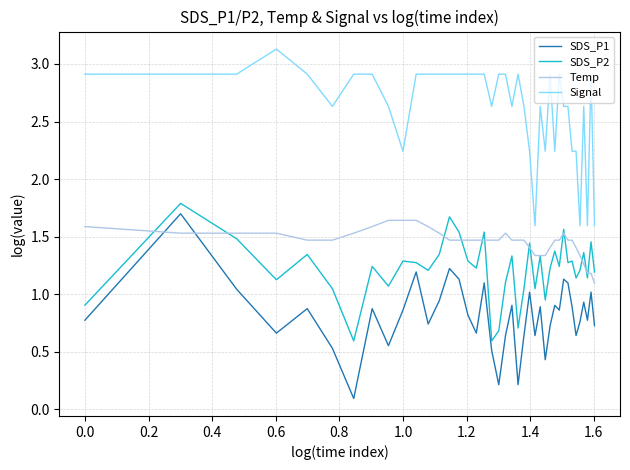

Which series has the largest total across all categories?

Signal